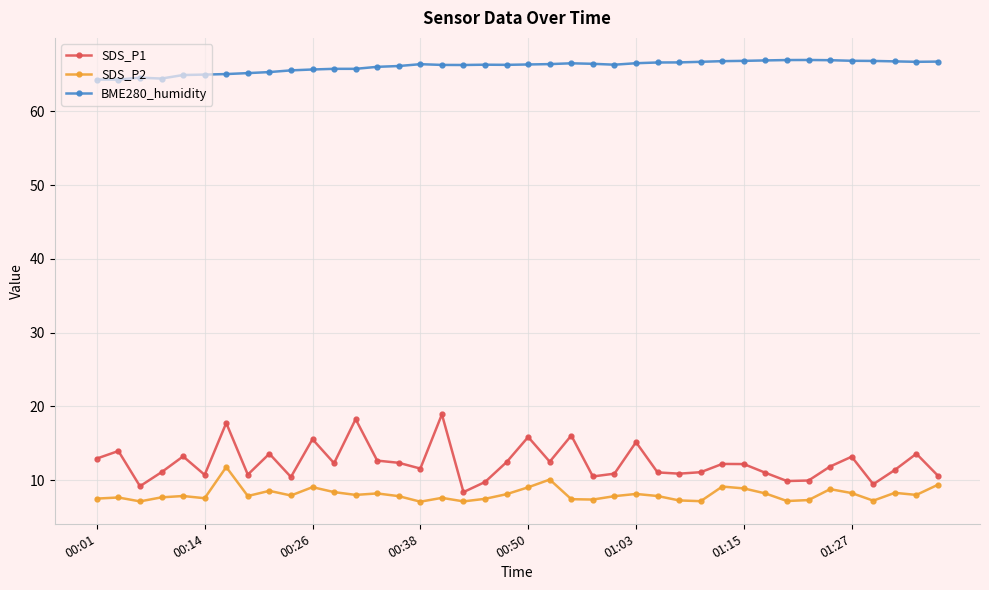

True or false: SDS_P1 and BME280_humidity cross at least once.

False